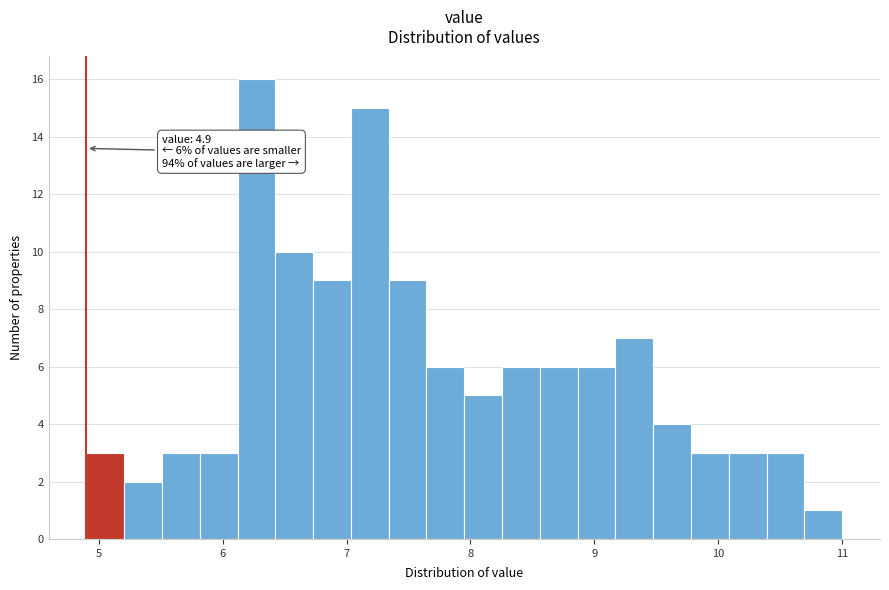

Around what value on the x-axis is the tallest bar? Give the approximate position of its centre, as read against the axis.

6.3